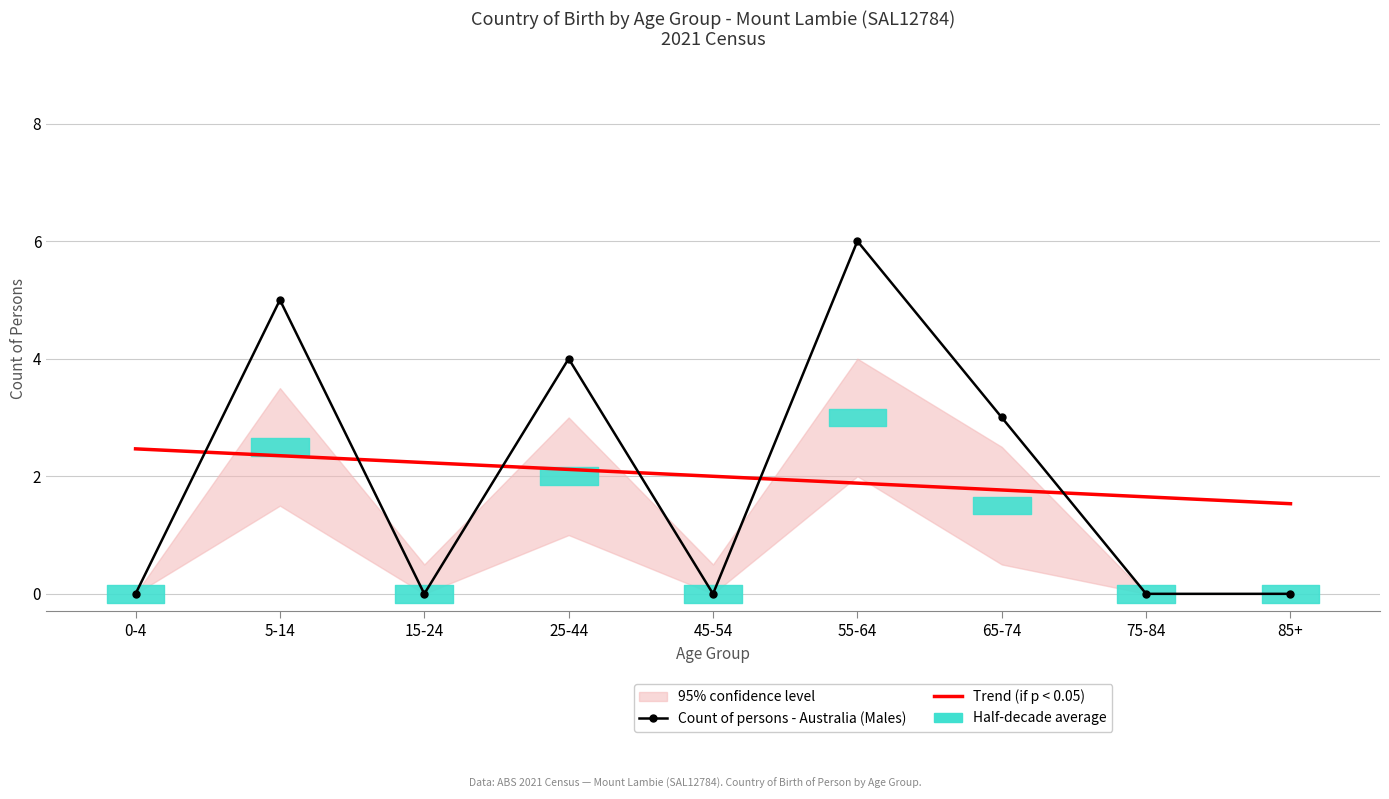

At how many categories does at least one series exceed 5?

1